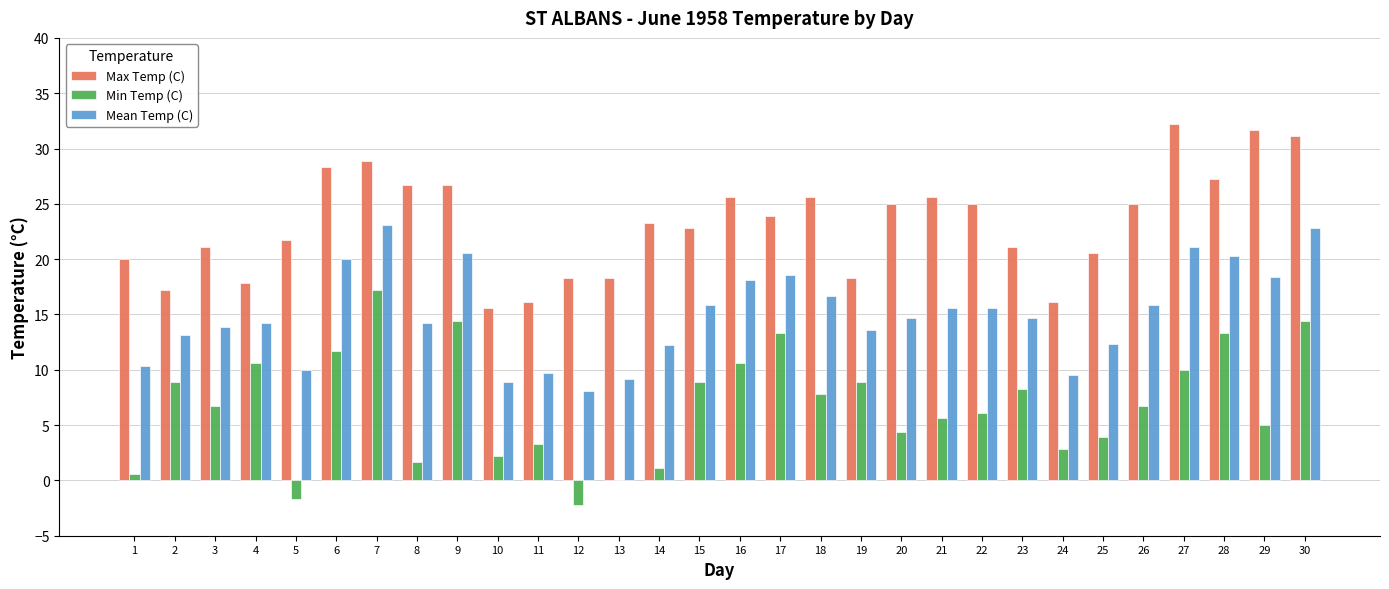

The value of Mean Temp (C) at 26 is 15.9. True or false?

True